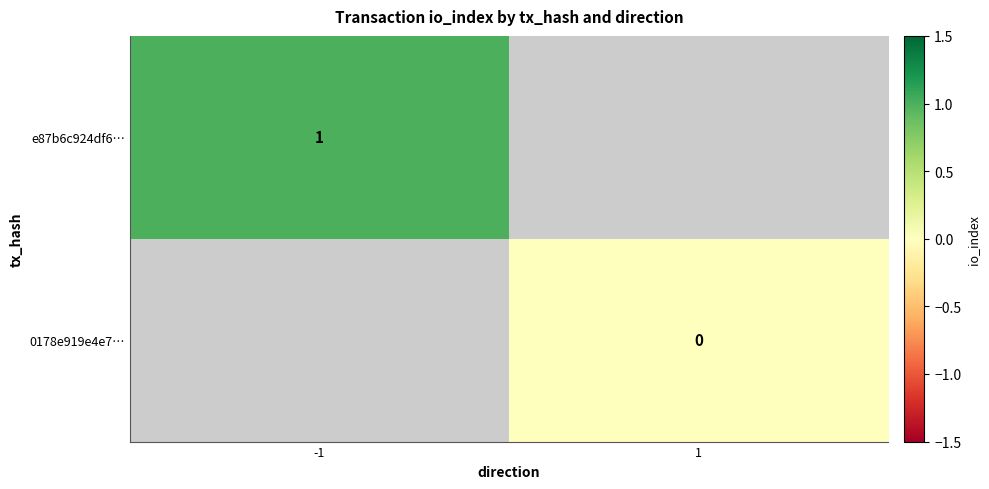

The value of e87b6c924df6… at -1 is 1. True or false?

True